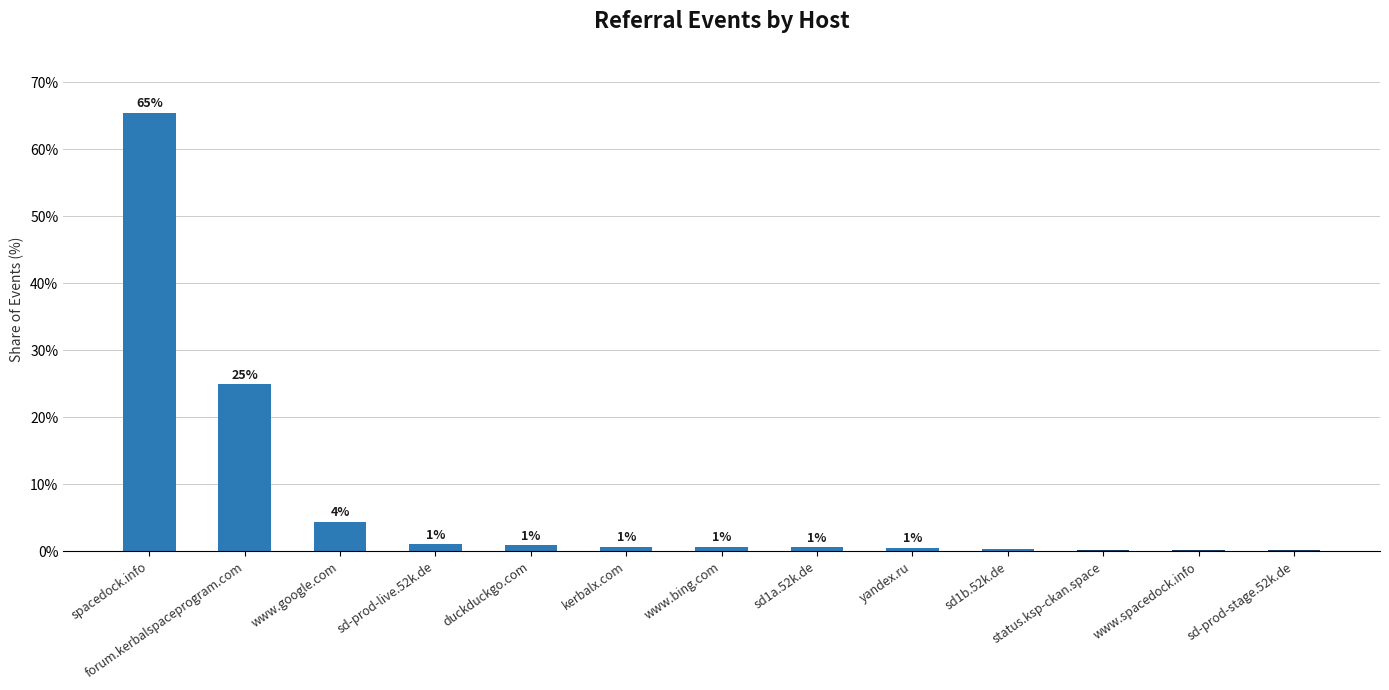

What is the change in value from spacedock.info to yandex.ru?

-64.9